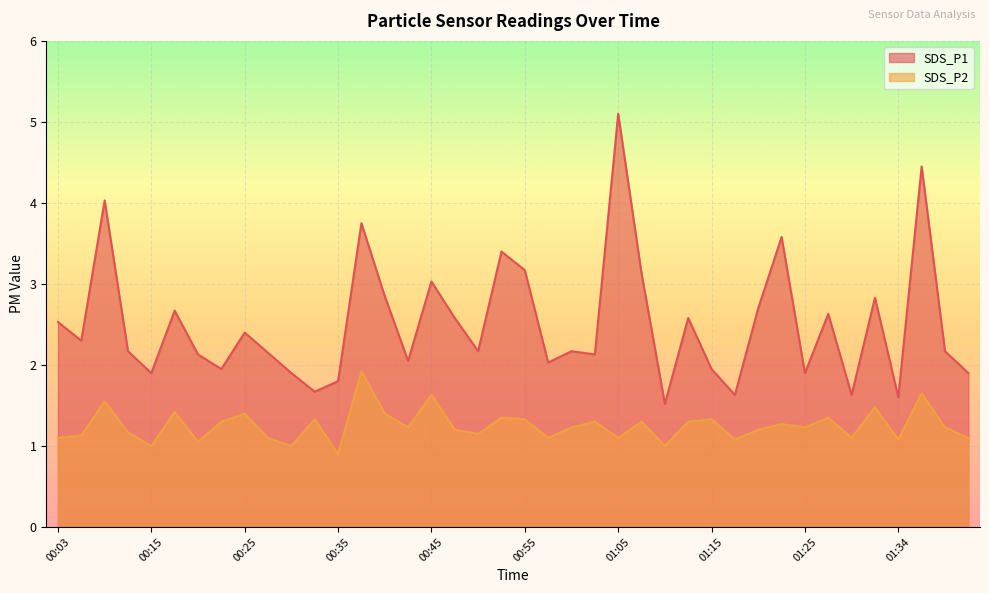

The SDS_P2 series shows 1.4 at 00:25. True or false?

True